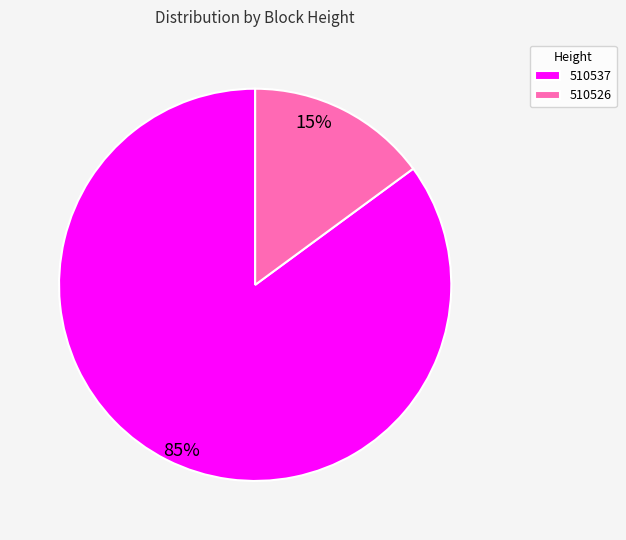

Count the number of slices in the pie.

2